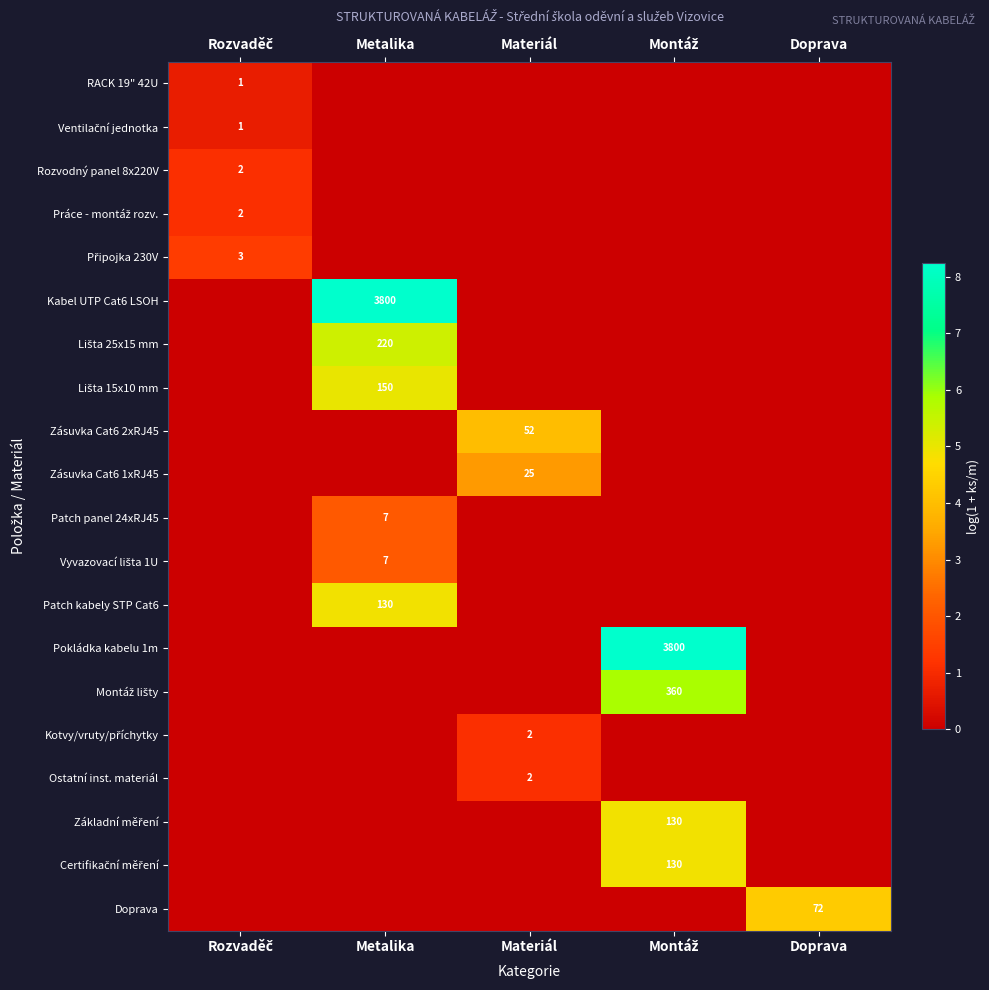

Which label corresponds to the smallest value in the chart?

Metalika